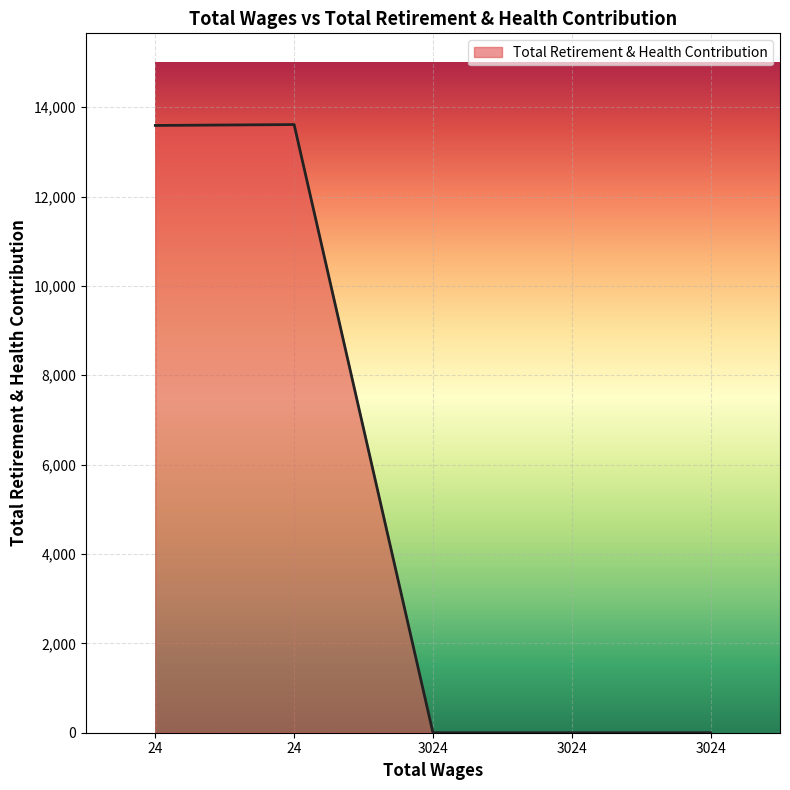

How many series are shown in this chart?

1